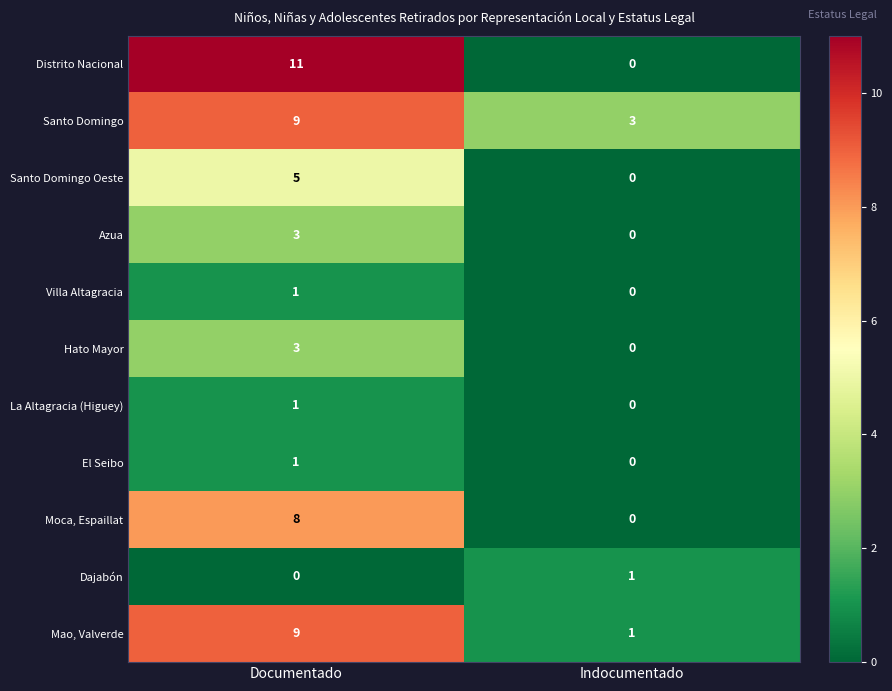

Which label corresponds to the largest value in the chart?

Documentado